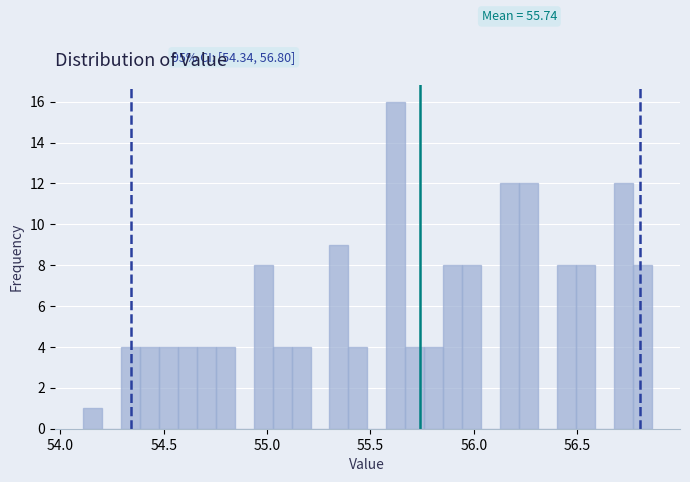

Read against the x-axis, roughly where is the centre of the tallest bar?

55.60